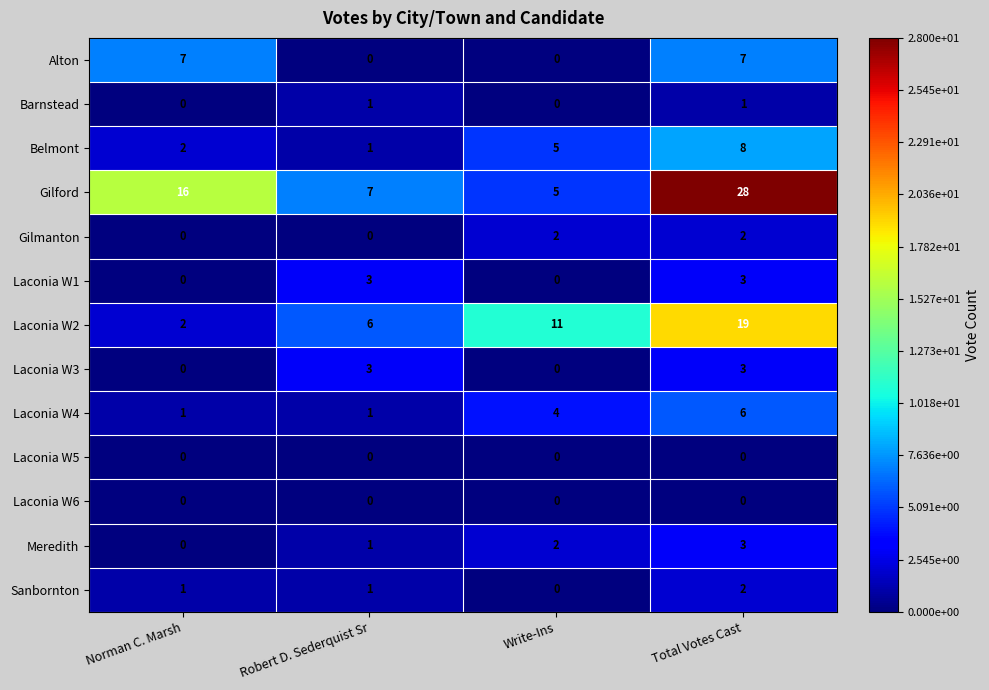

Read the Meredith value at Total Votes Cast.

3